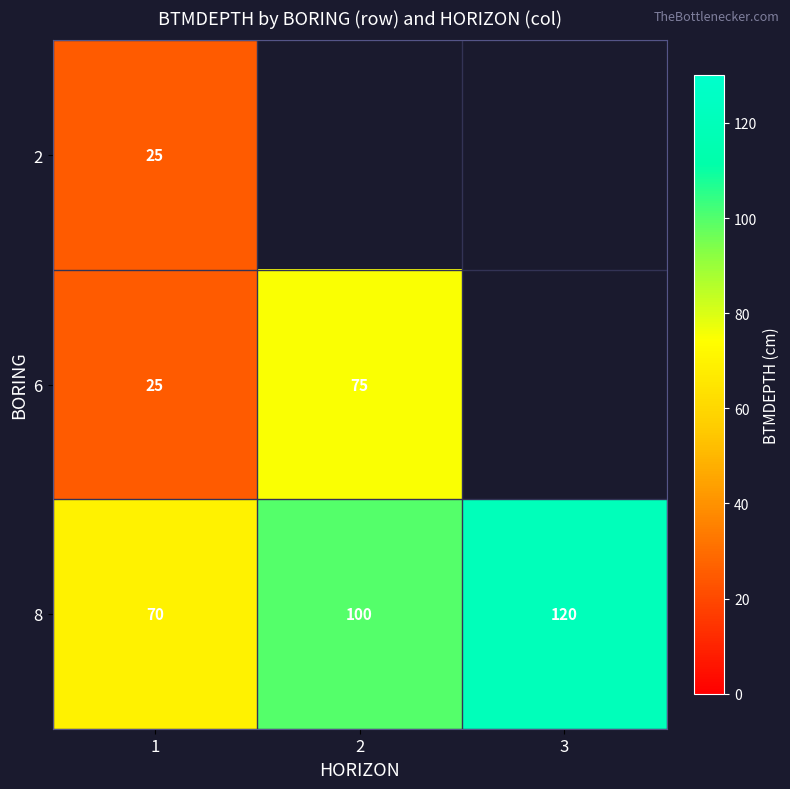

True or false: 8 has a value of 120 at 3.

True